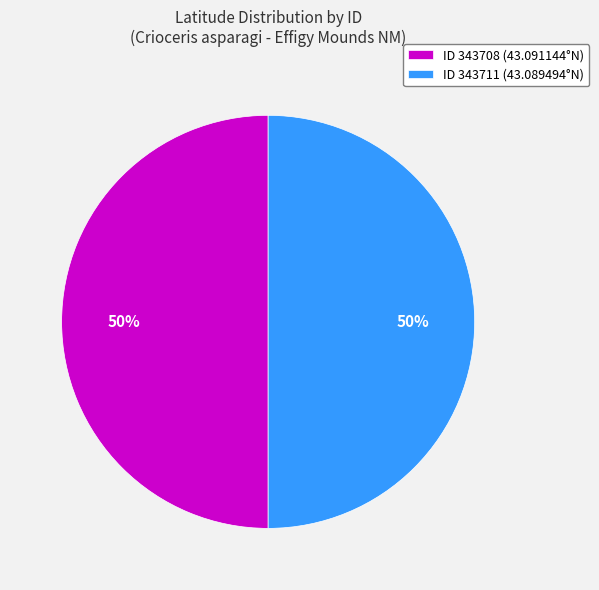

To the nearest percent, what portion does ID 343708 (43.091144°N) represent?

50%